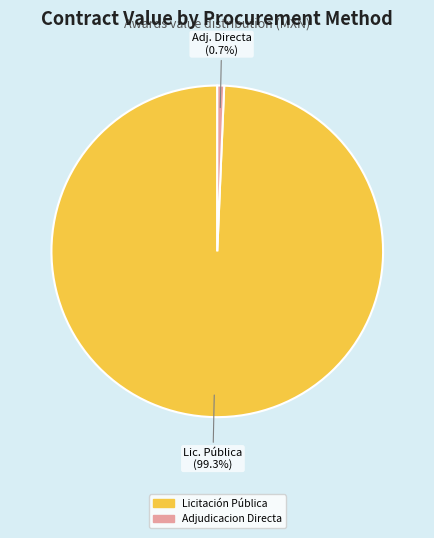

Is there any slice that represents more than half of the pie?

Yes